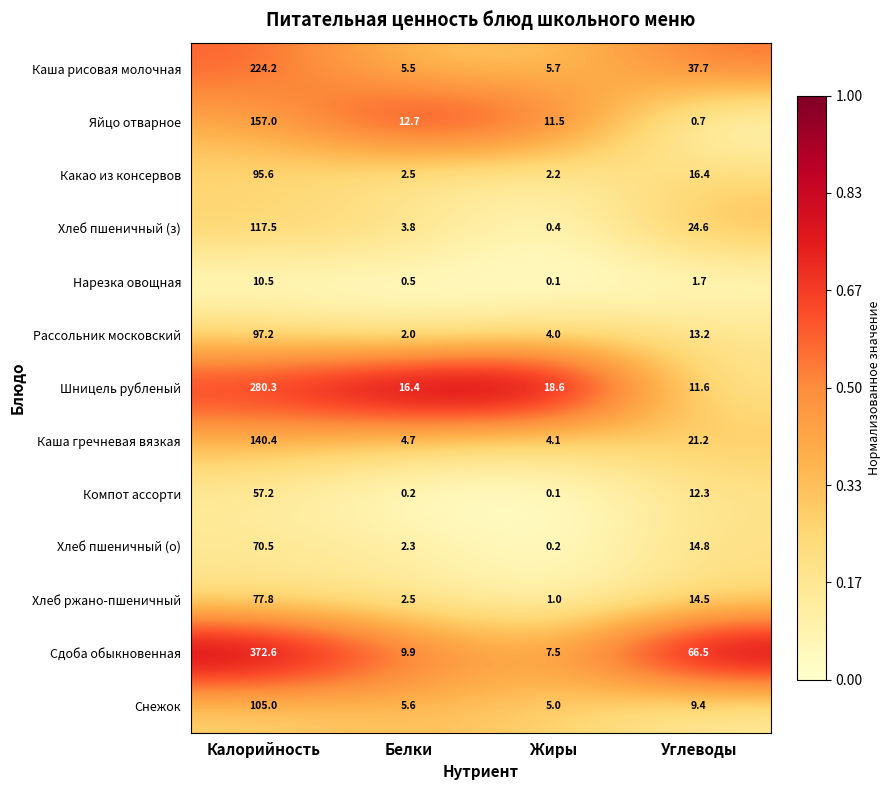

What is the total value across all series at Углеводы?

244.6